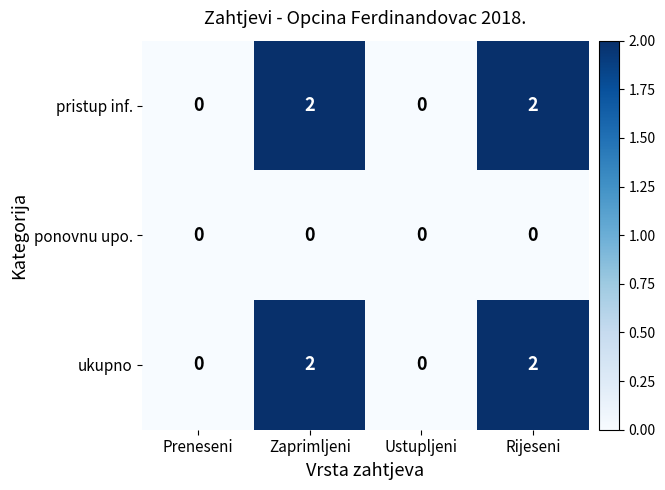

What is the sum of all ukupno values?

4